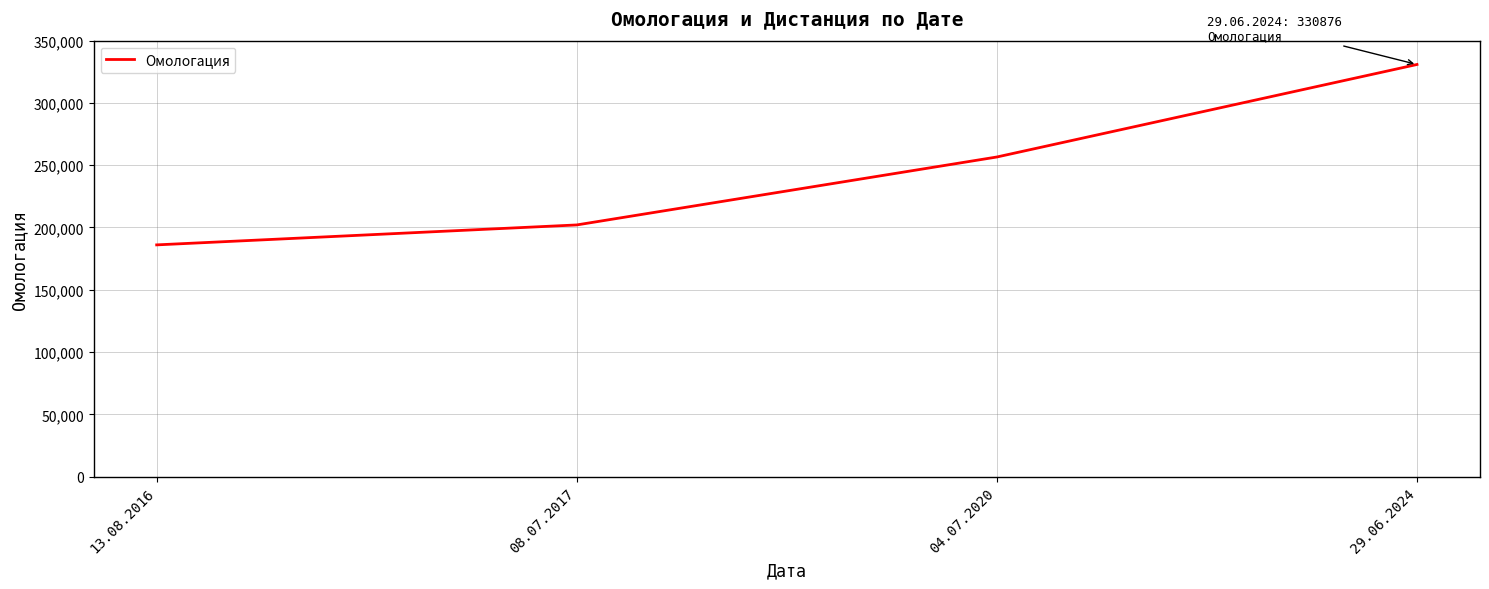

Approximately how many times larger is the value at 29.06.2024 compared to 08.07.2017?

1.6